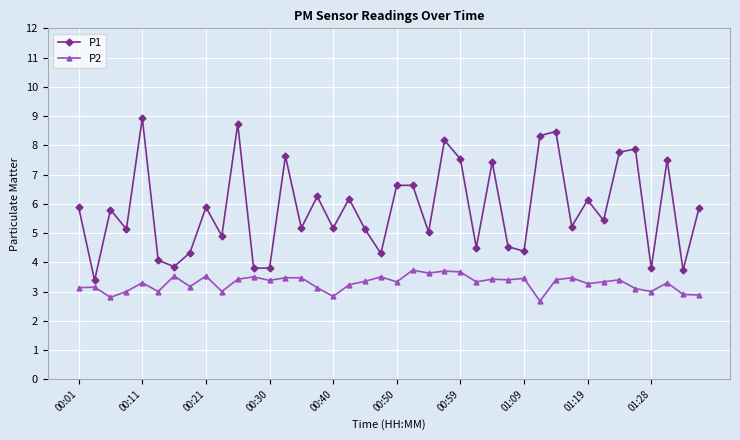

True or false: P2 and P1 cross at least once.

False